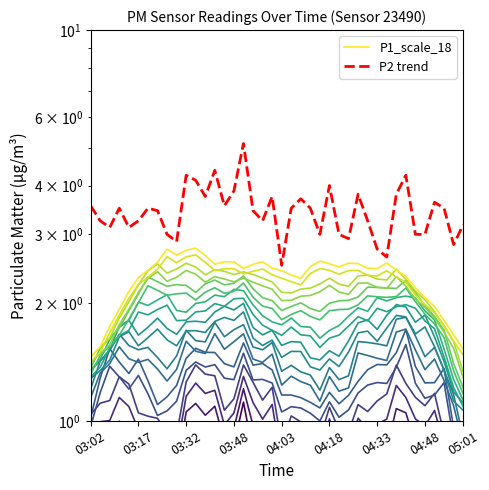

Reading left to right, list all the values displayed in this chart.

P1_scale_18: 1.5	1.5	1.7	1.9	2.1	2.3	2.4	2.5	2.8	2.7	2.7	2.8	2.6	2.5	2.6	2.6	2.5	2.5	2.6	2.5	2.4	2.4	2.3	2.5	2.6	2.5	2.5	2.5	2.5	2.5	2.5	2.5	2.4	2.3	2.2	2.1	2.0	1.8	1.7	1.5
P2 trend: 3.5	3.2	3.1	3.5	3.1	3.2	3.5	3.4	3.0	2.9	4.2	4.1	3.8	4.4	3.5	3.9	5.1	3.4	3.2	3.8	2.5	3.5	3.7	3.5	3.0	4.0	3.0	2.9	3.8	3.2	2.8	2.6	3.8	4.2	3.0	3.0	3.6	3.5	2.8	3.2